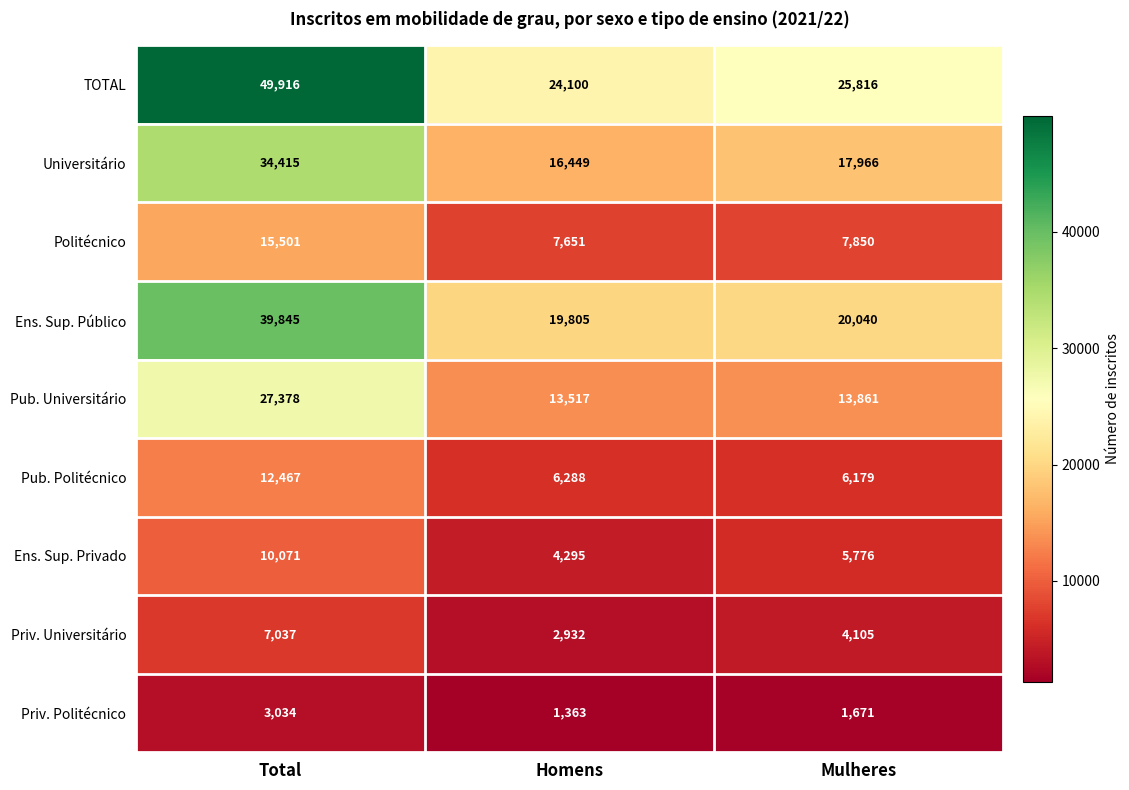

At which label is Priv. Universitário closest to 4984?

Mulheres